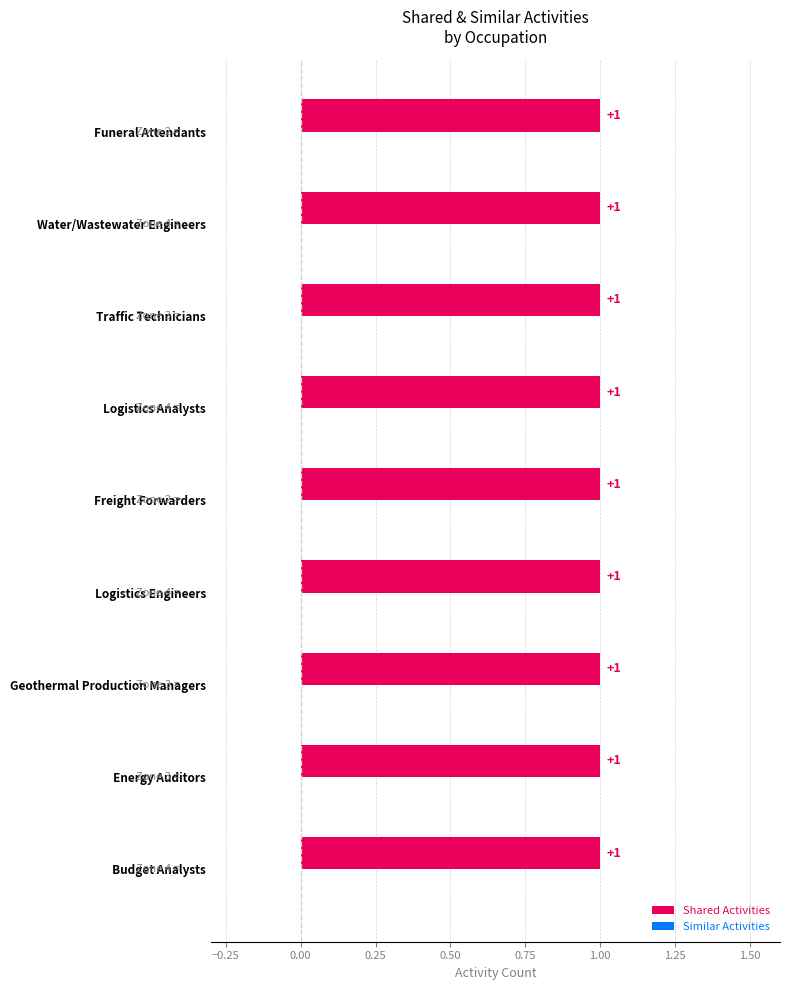

Reading left to right, extract all data points from this chart.

Shared Activities: Budget Analysts=1	Energy Auditors=1	Geothermal Production Managers=1	Logistics Engineers=1	Freight Forwarders=1	Logistics Analysts=1	Traffic Technicians=1	Water/Wastewater Engineers=1	Funeral Attendants=1
Similar Activities: Budget Analysts=0	Energy Auditors=0	Geothermal Production Managers=0	Logistics Engineers=0	Freight Forwarders=0	Logistics Analysts=0	Traffic Technicians=0	Water/Wastewater Engineers=0	Funeral Attendants=0